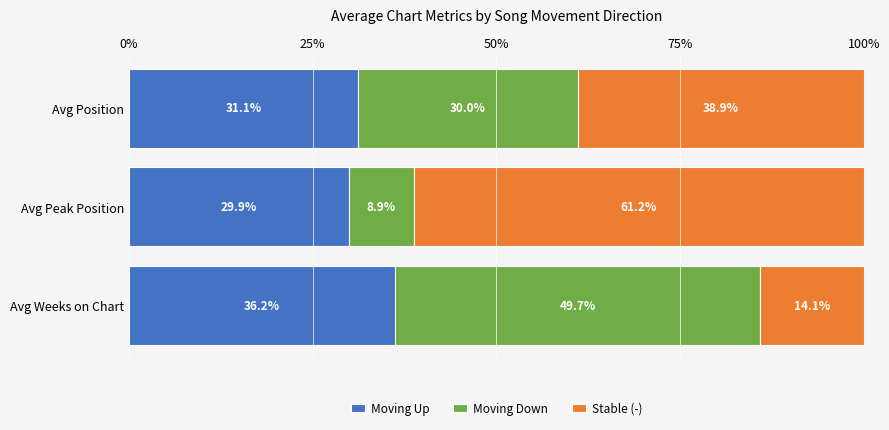

What is the minimum value for Moving Up?

29.9